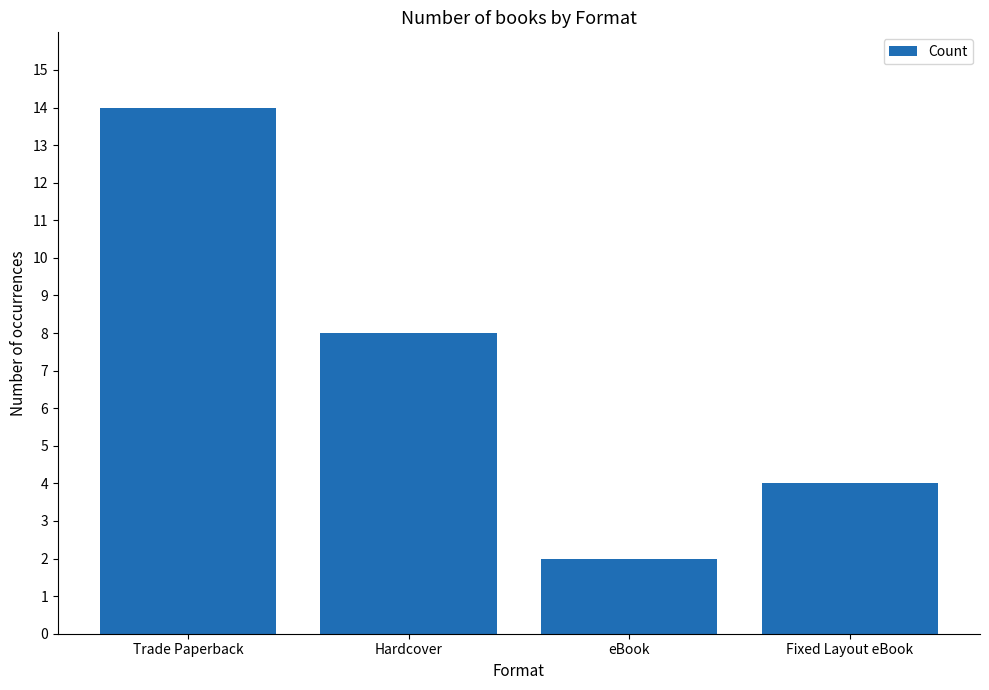

Rank the categories by value from highest to lowest.

Trade Paperback, Hardcover, Fixed Layout eBook, eBook